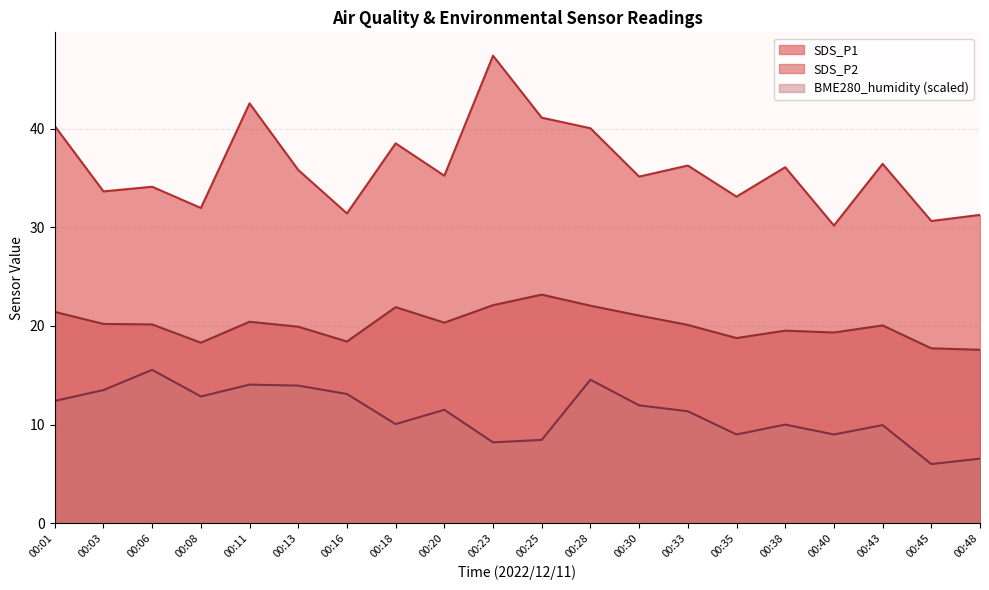

What is the difference between the SDS_P2 values at 00:25 and 00:48?

5.6